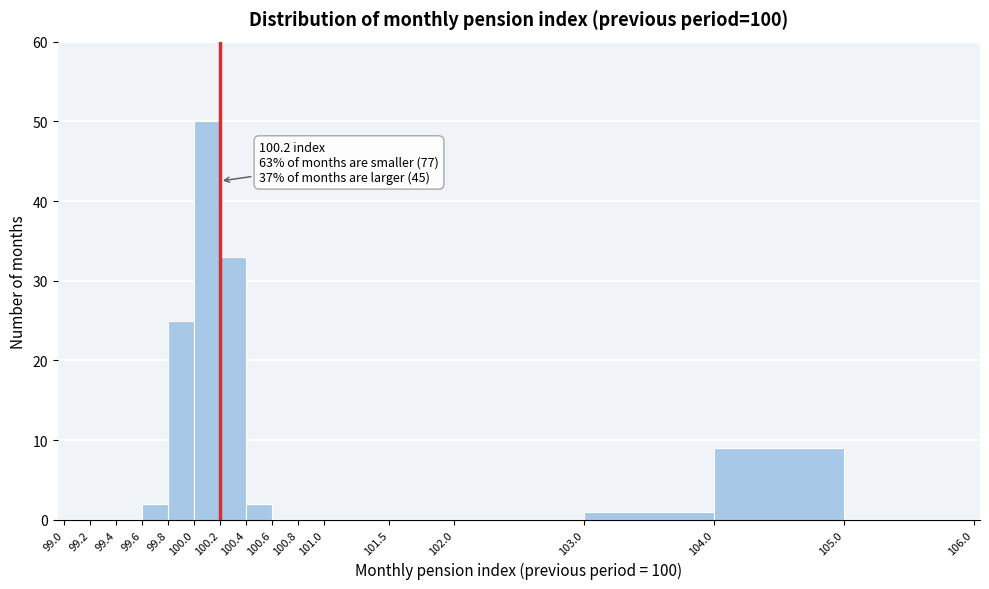

Which range on the x-axis has the tallest bar?

100.0 to 100.2